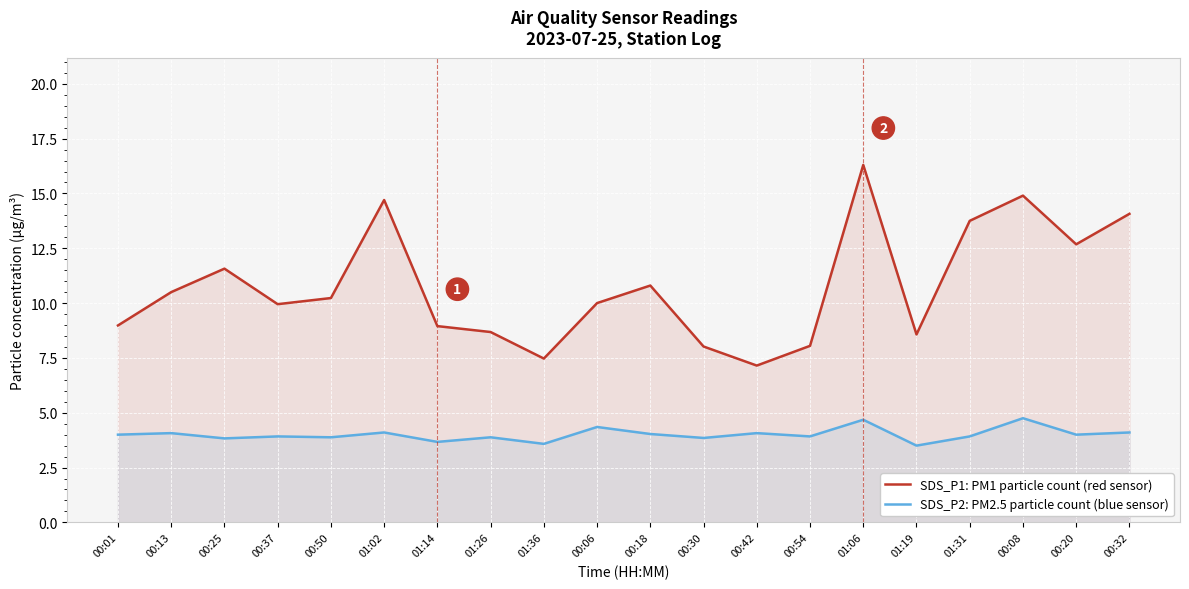

Which category has the lowest value across all series?

01:19